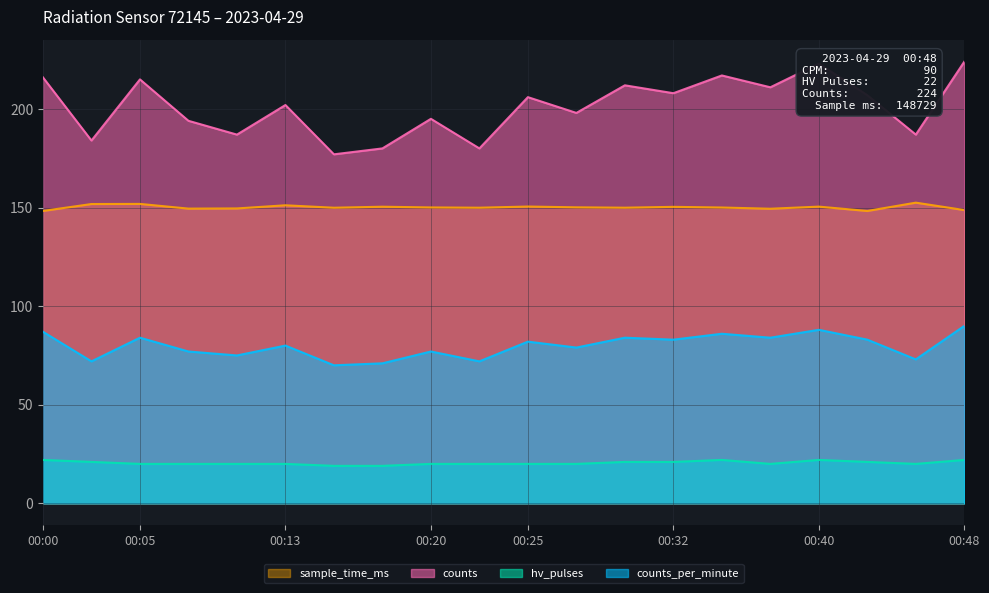

At how many categories does at least one series exceed 116?

20